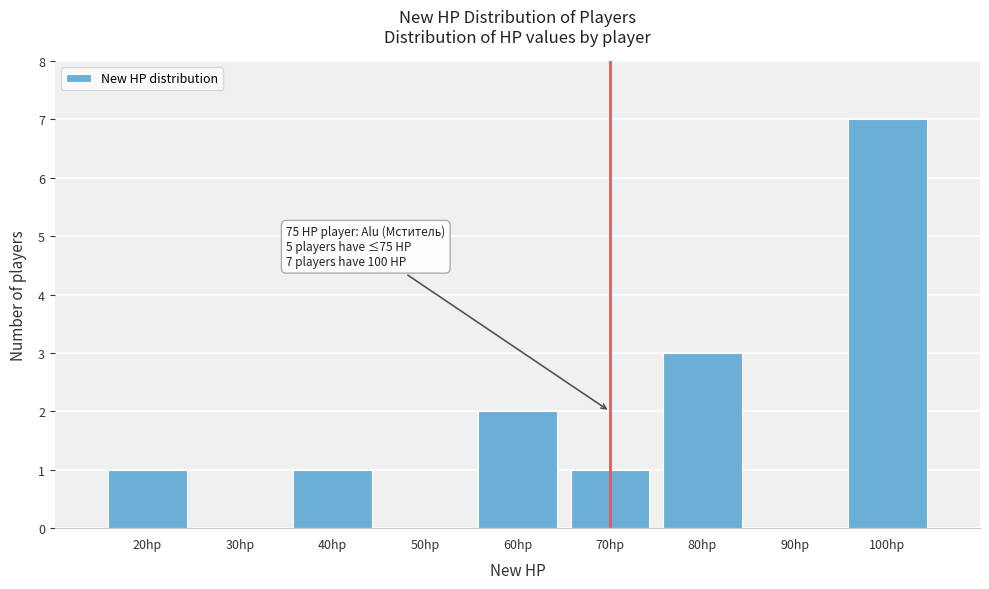

Reading left to right, list all the values displayed in this chart.

20hp=1	30hp=0	40hp=1	50hp=0	60hp=2	70hp=1	80hp=3	90hp=0	100hp=7